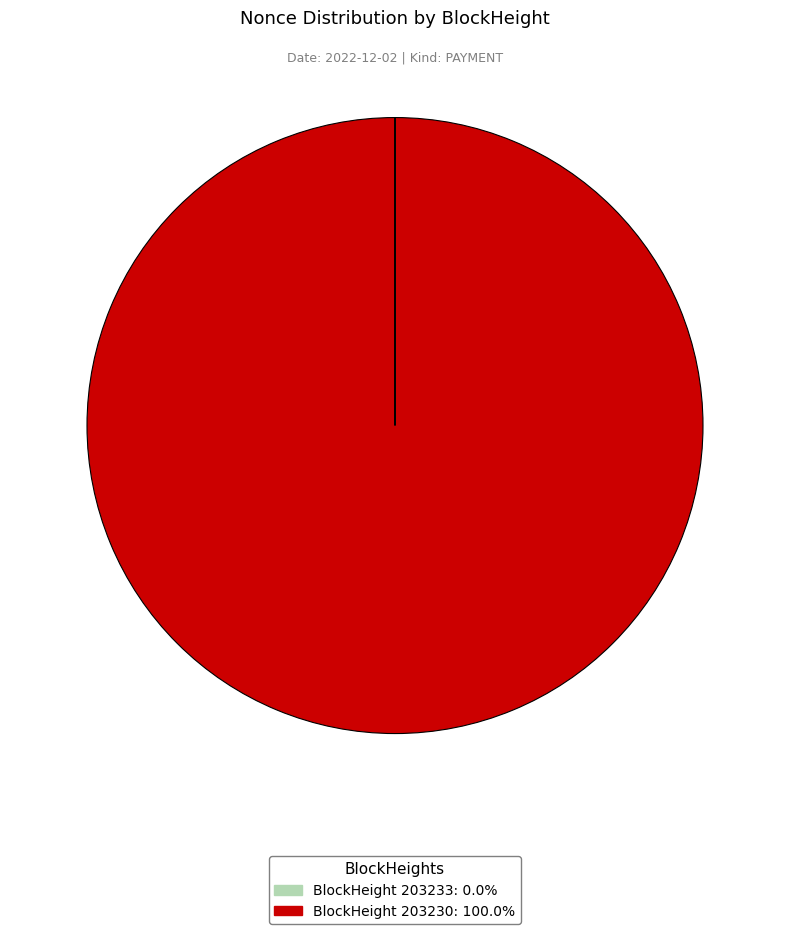

Does any single category account for the majority?

Yes